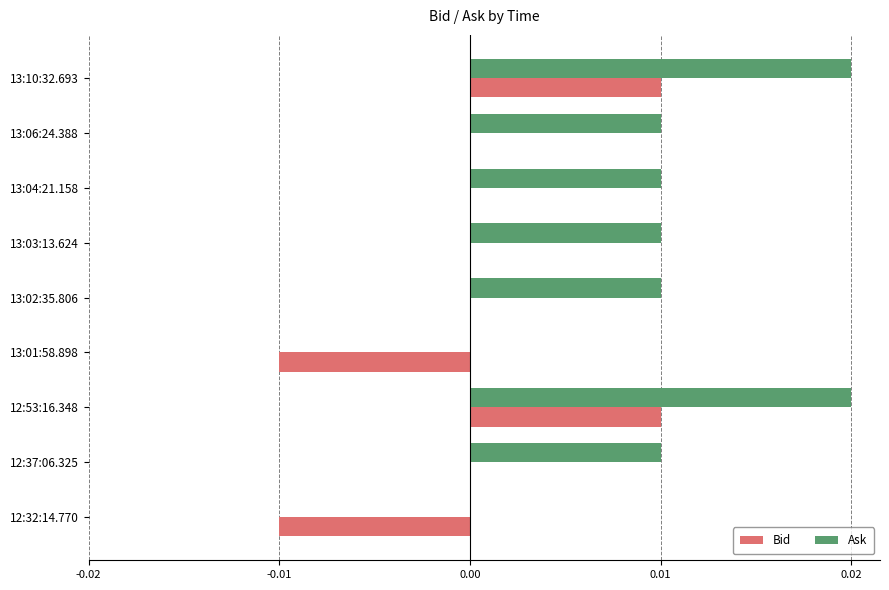

How many data points does each series have?

9